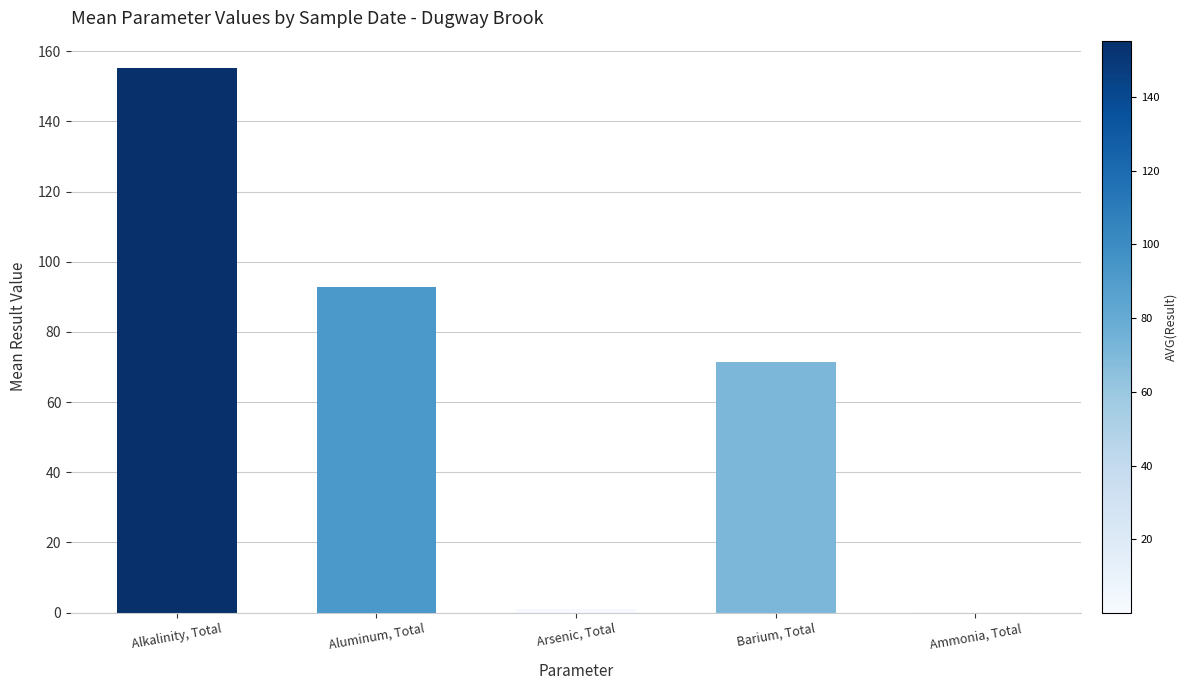

At which category does the chart reach its peak across all series?

Alkalinity, Total